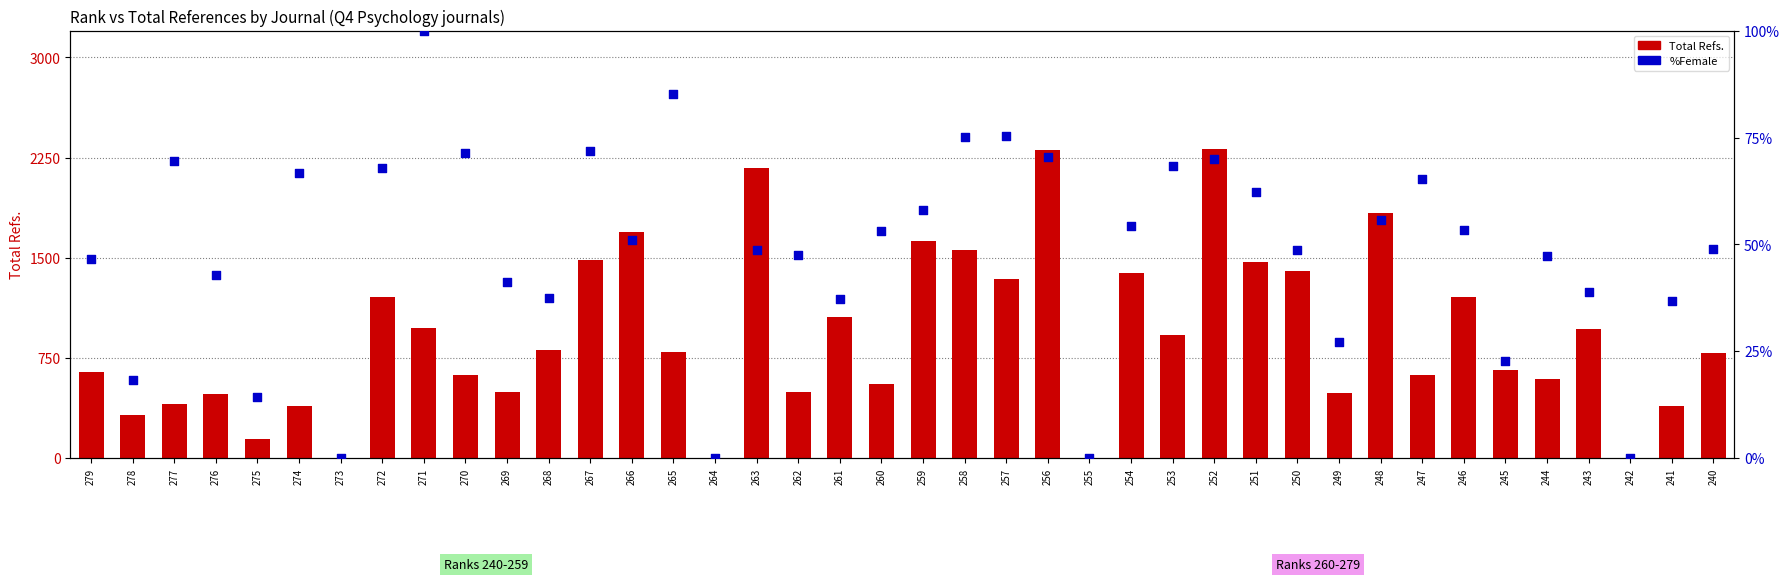

At how many categories does at least one series exceed 396?

32